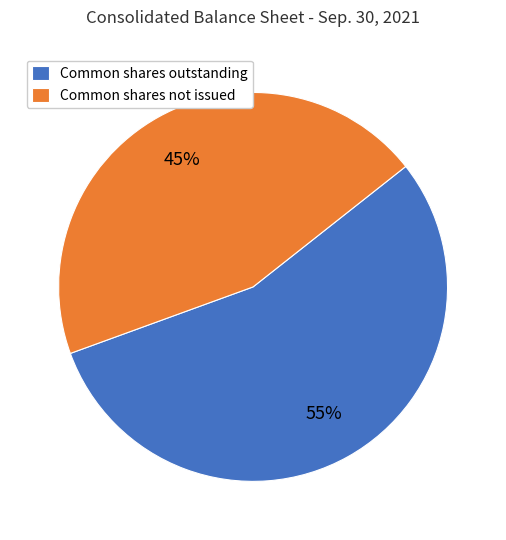

Approximately how many times larger is the value at Common shares outstanding compared to Common shares not issued?

1.2